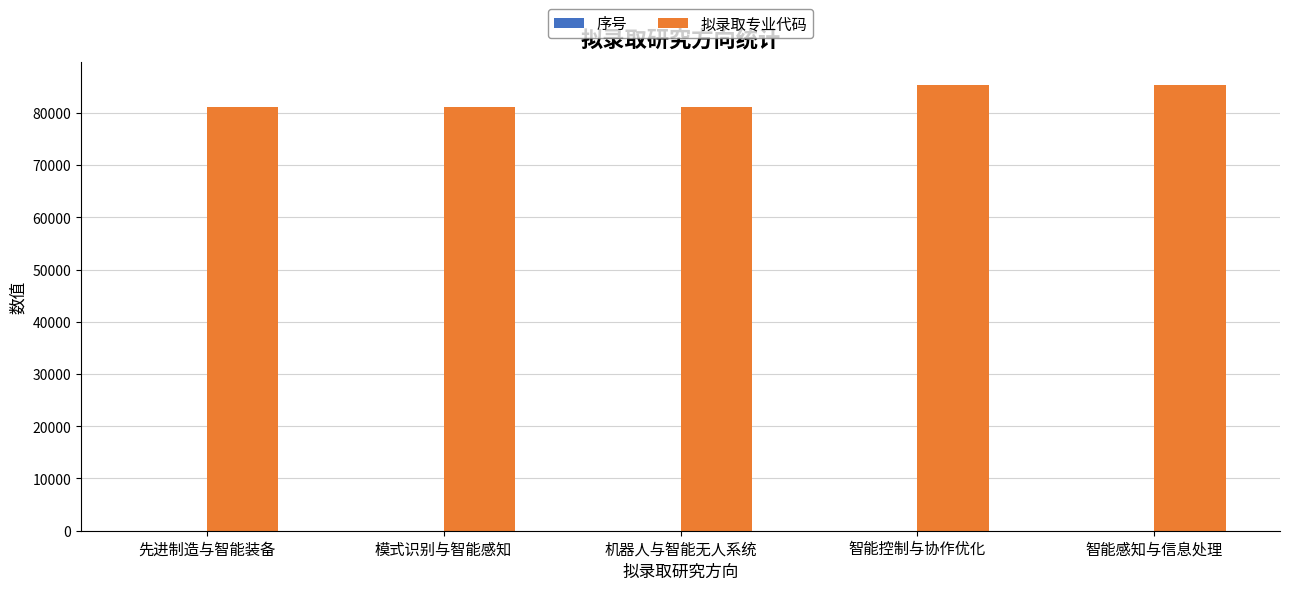

What is the maximum value shown in the chart?

85400